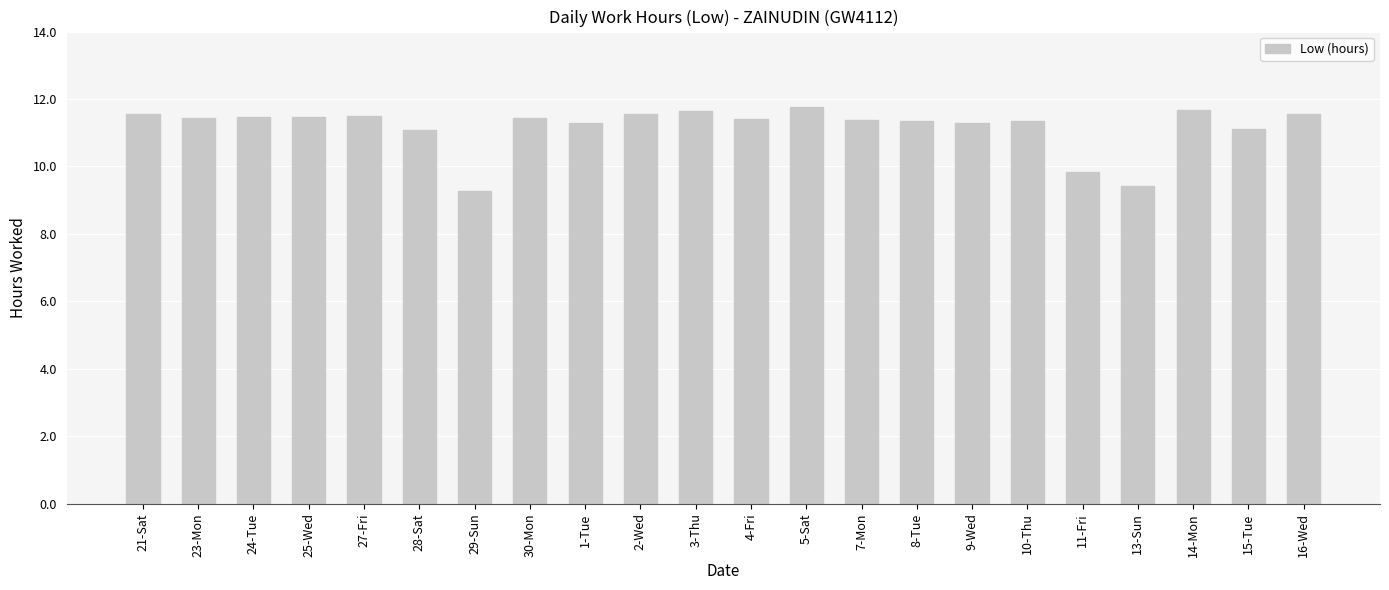

What is the average value?

11.2